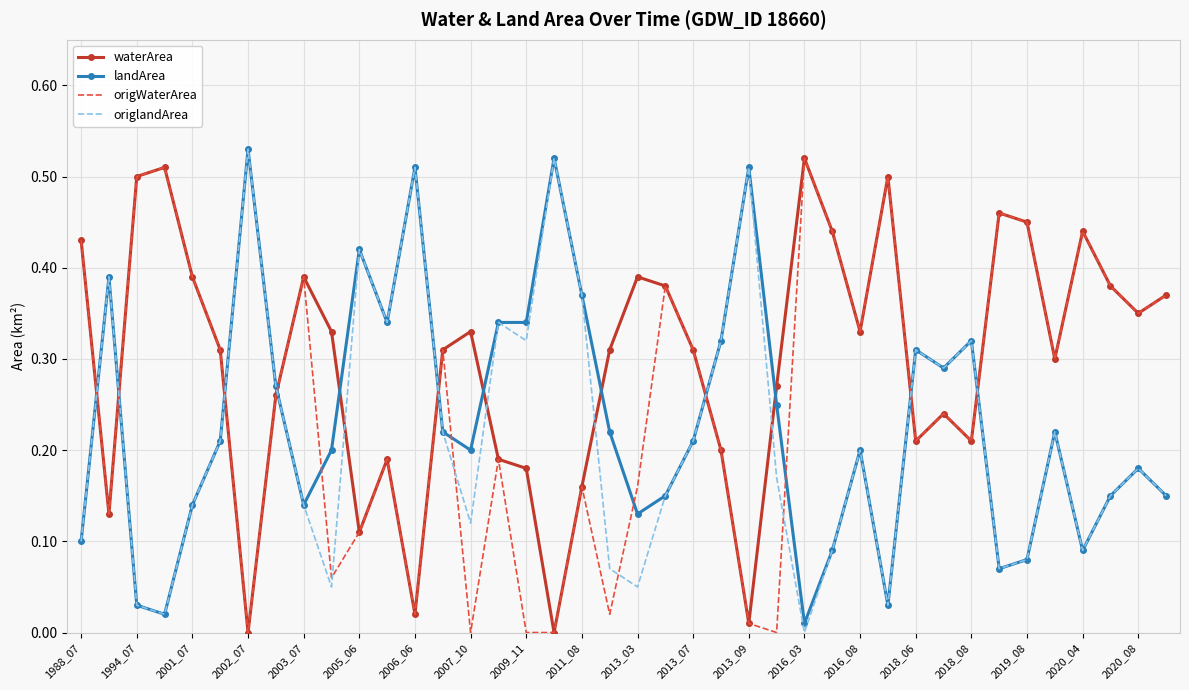

Which series has the largest total across all categories?

waterArea